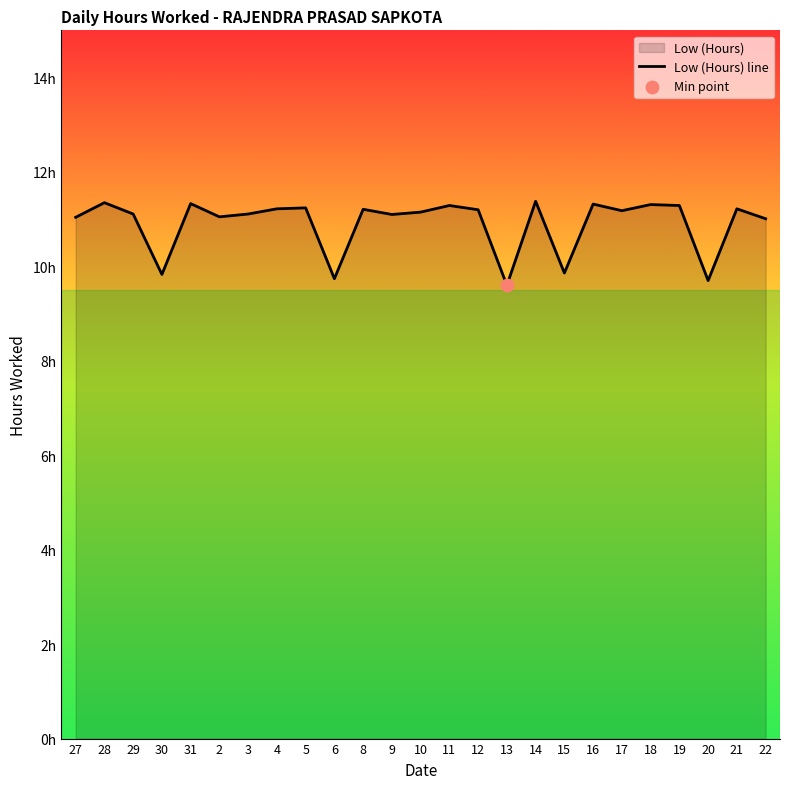

What is the change in value from 15 to 22?

+1.2